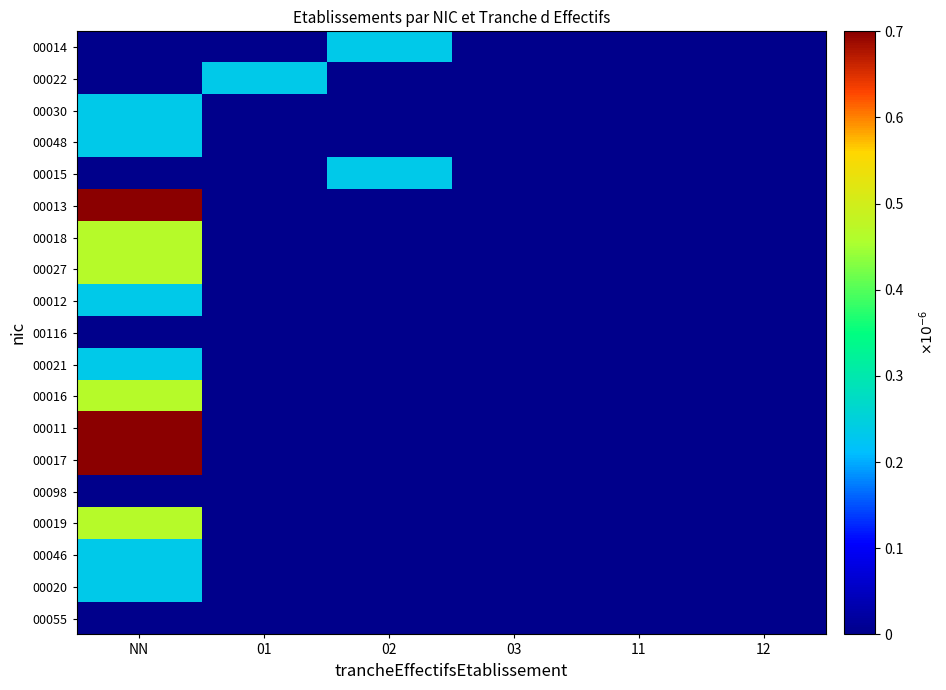

Rank the series at 03 from lowest to highest value.

00014, 00022, 00030, 00048, 00015, 00013, 00018, 00027, 00012, 00116, 00021, 00016, 00011, 00017, 00098, 00019, 00046, 00020, 00055